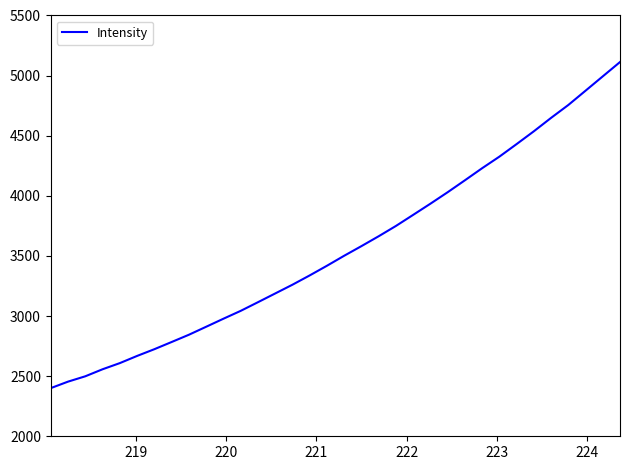

What is the smallest value displayed?

2400.4